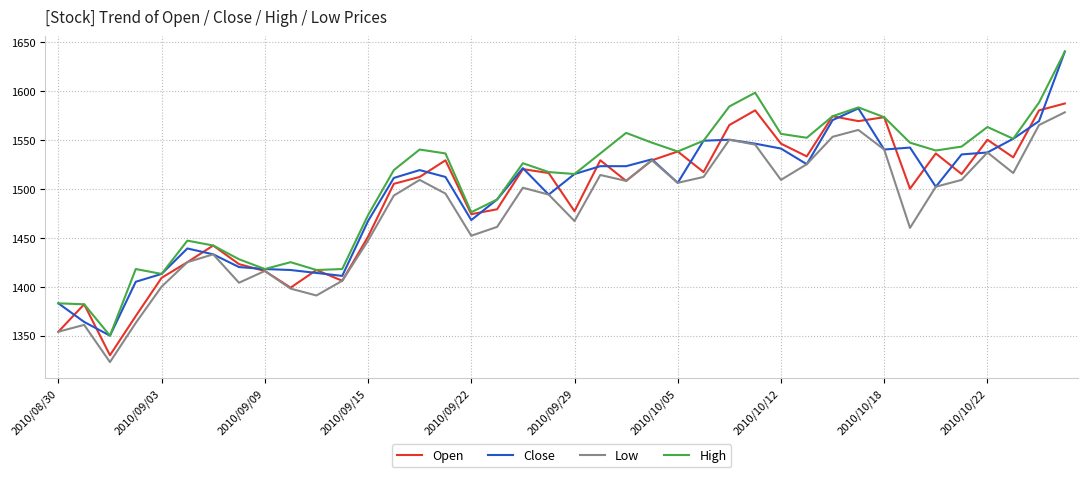

What is the difference between the maximum and minimum values in the Low series?

255